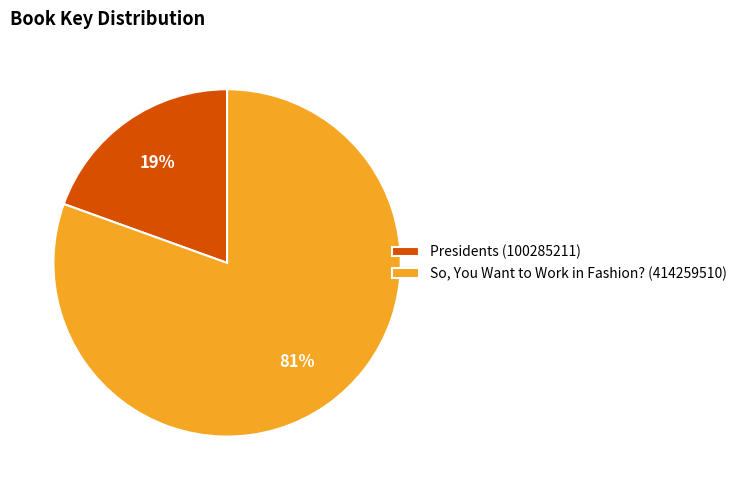

What percentage is the Presidents (100285211) slice, to the nearest percent?

19%